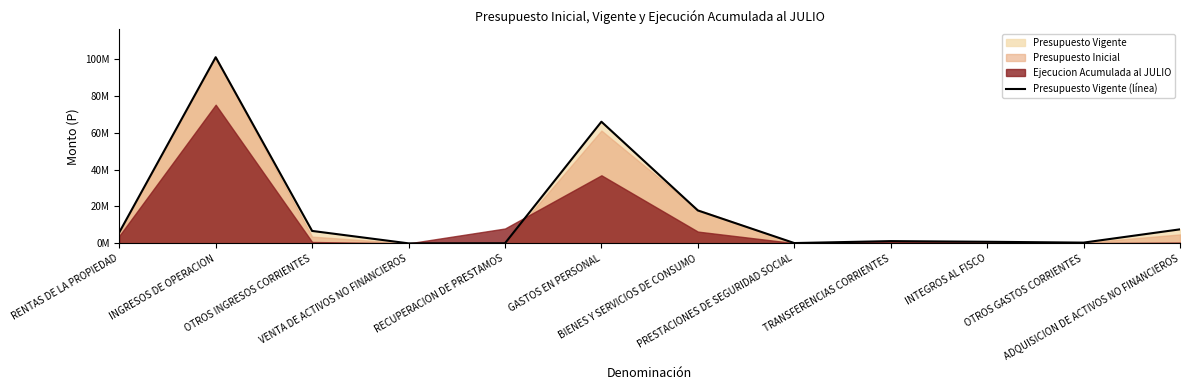

Where does the data first go above 5940824?

INGRESOS DE OPERACION